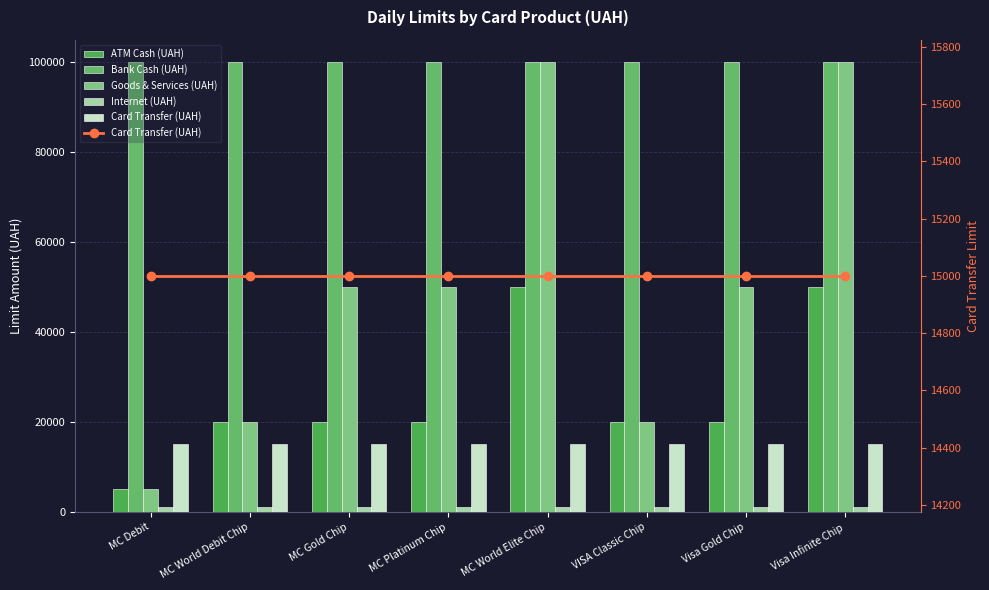

At which label does Internet (UAH) reach its minimum?

MC Debit